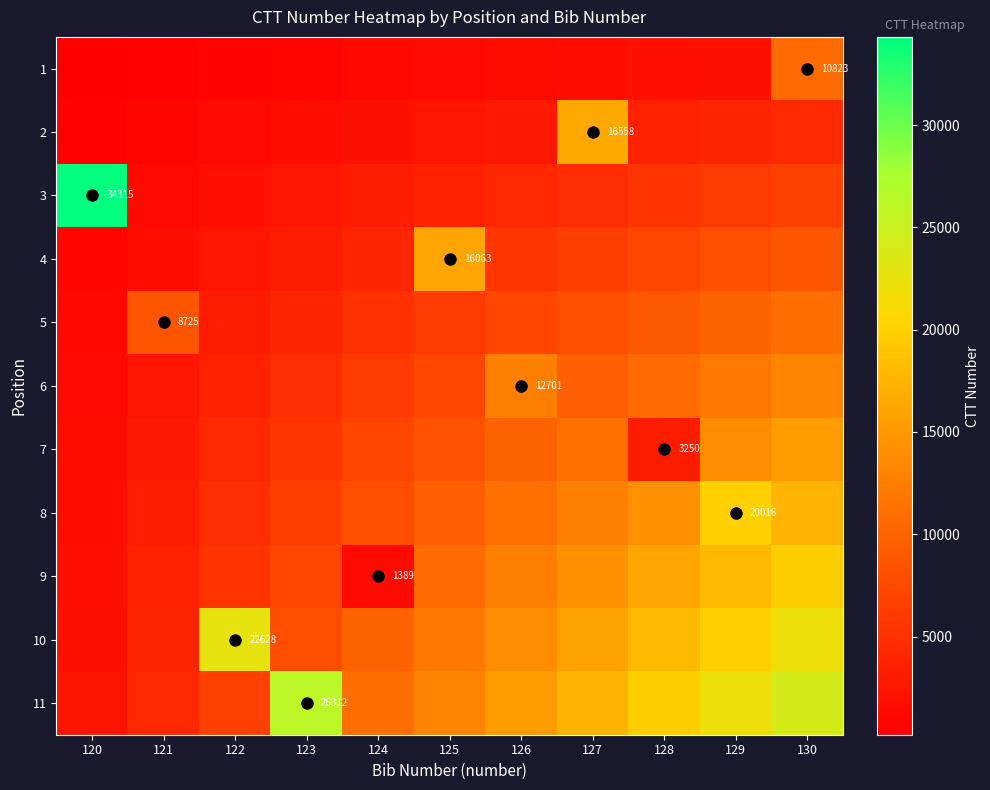

What value does the 2 series have at 126, to the nearest 100?

2800